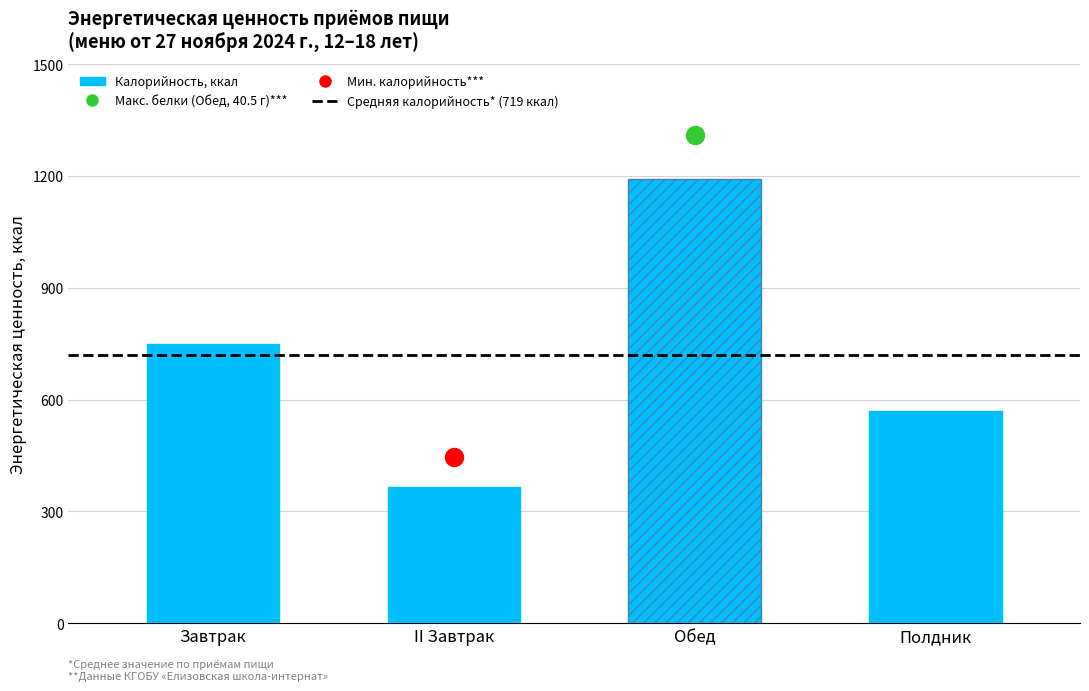

What is the label of the 3rd bar from the left?

Обед